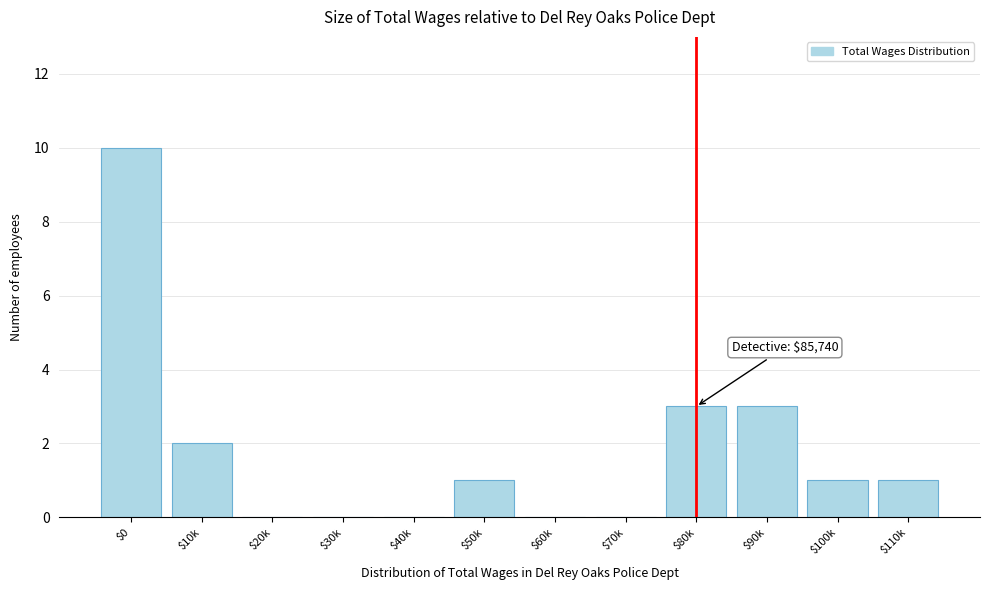

At which category does the chart reach its peak across all series?

$0